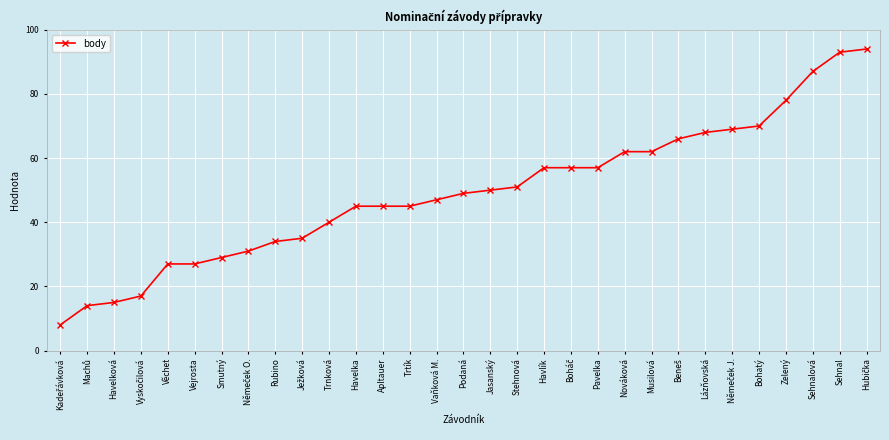

Which has a higher value, Smutný or Trnková?

Trnková